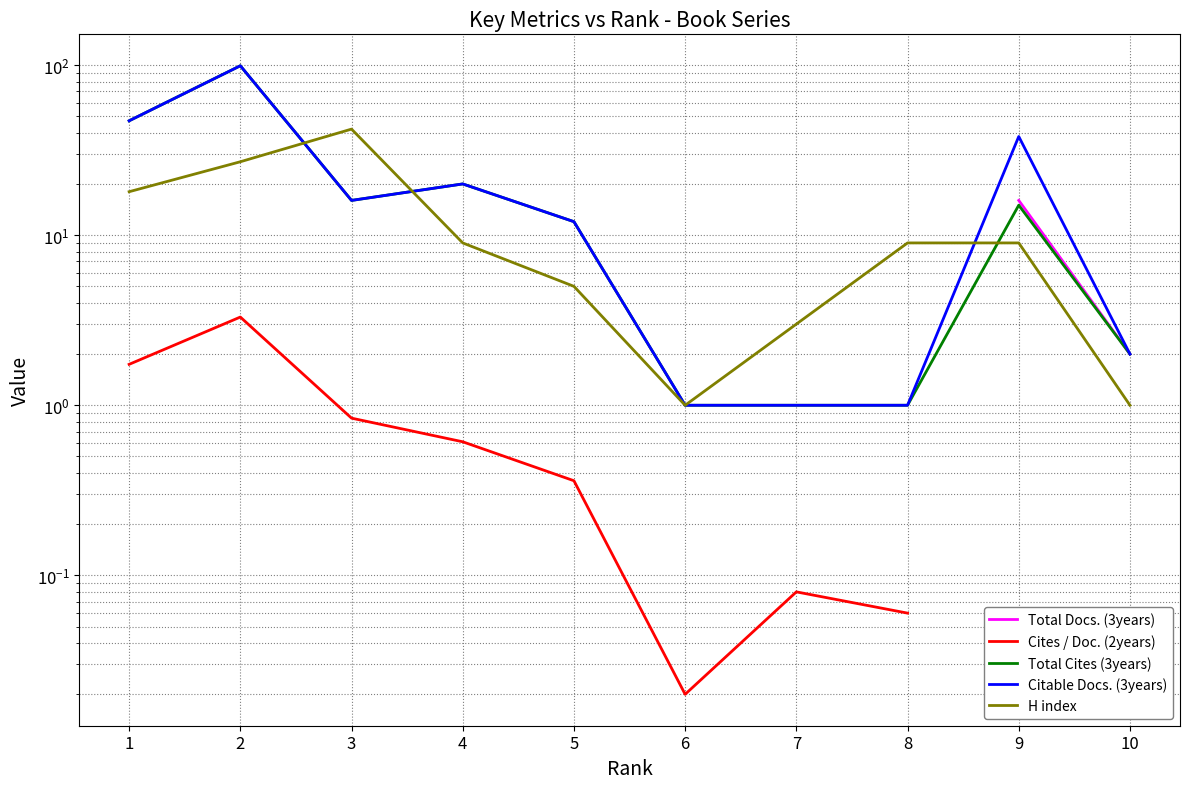

Which series has the largest total across all categories?

Citable Docs. (3years)